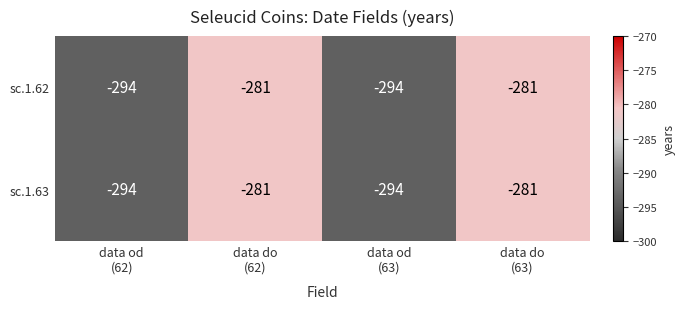

Reading left to right, what are all the values shown in this chart?

sc.1.62: -294	-281	-294	-281
sc.1.63: -294	-281	-294	-281